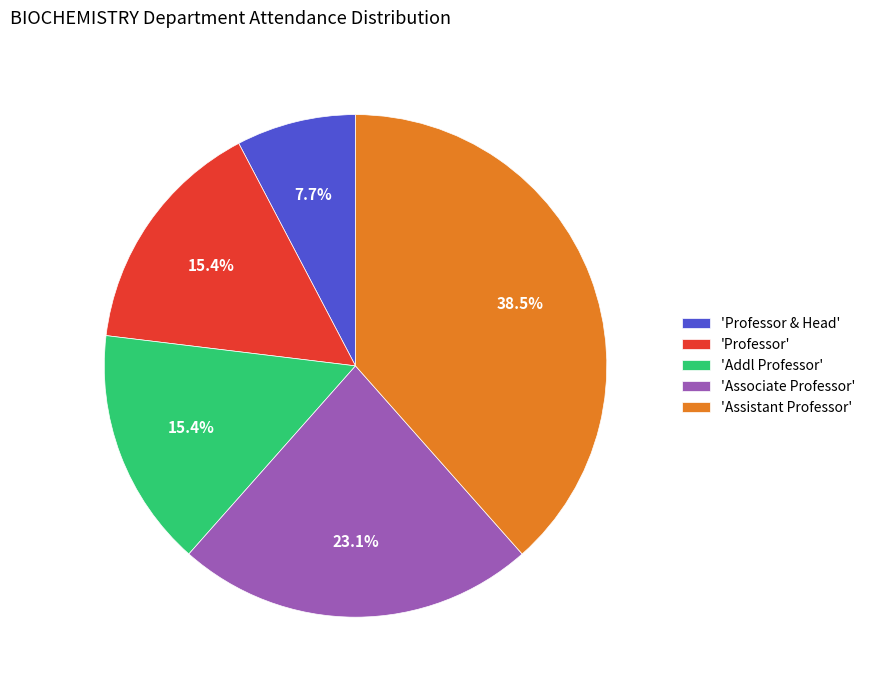

Is the sum of 'Addl Professor' and 'Professor & Head' greater than half?

No